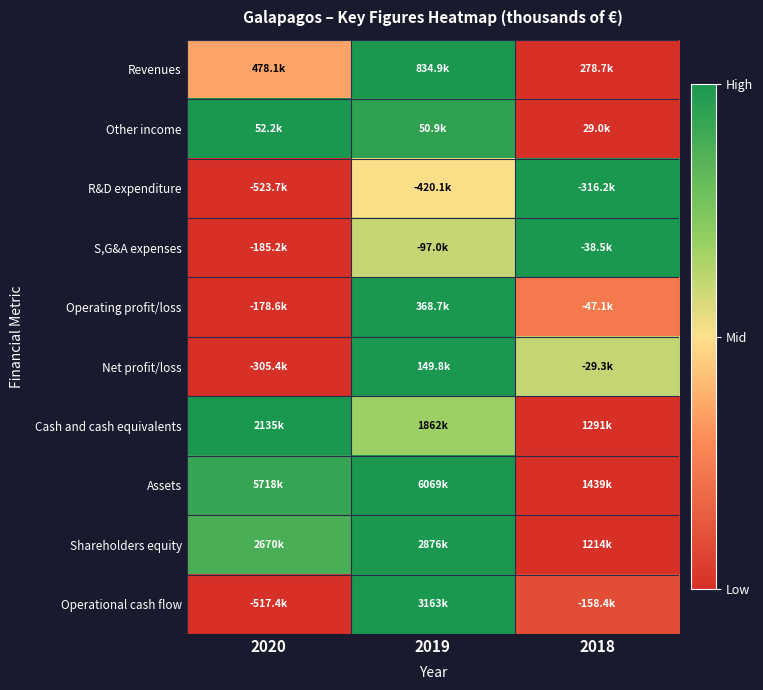

At which category is the sum across all series the highest?

2019